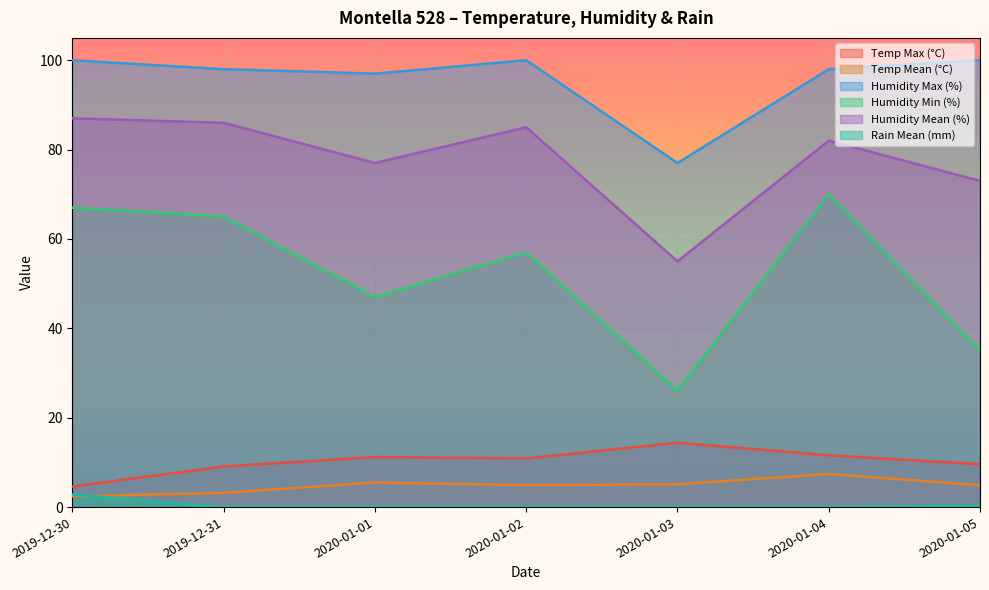

What are all the series names shown in the legend?

Temp Max (°C), Temp Mean (°C), Humidity Max (%), Humidity Min (%), Humidity Mean (%), Rain Mean (mm)